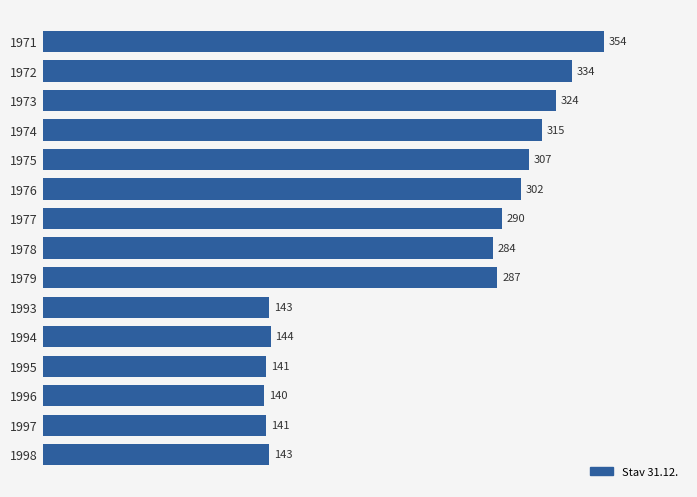

What is the difference between the second highest and second lowest values?

193